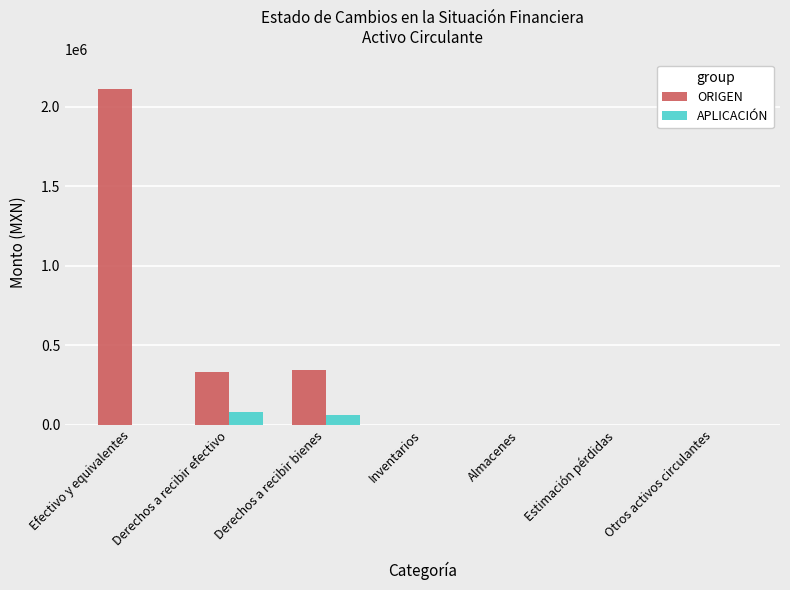

At which category is the sum across all series the highest?

Efectivo y equivalentes